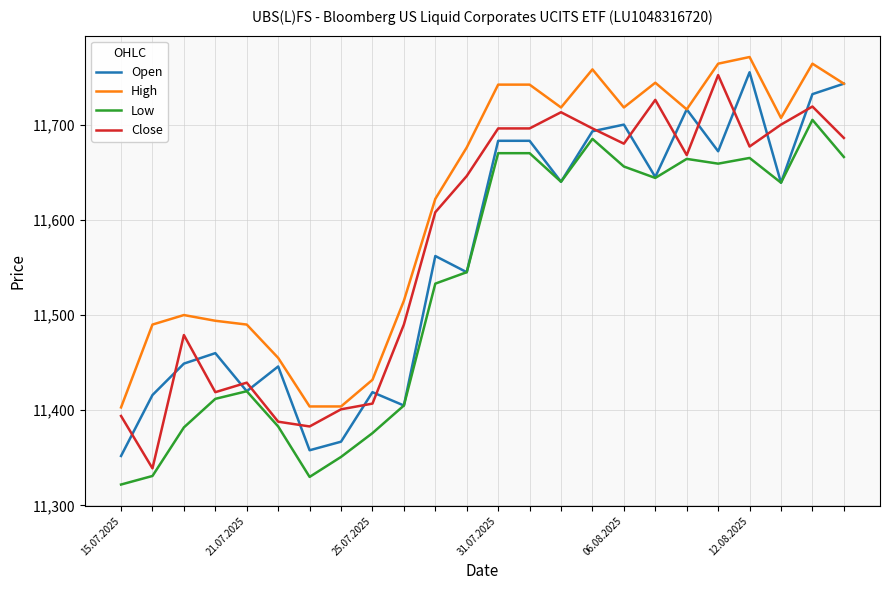

True or false: Low and High cross at least once.

False